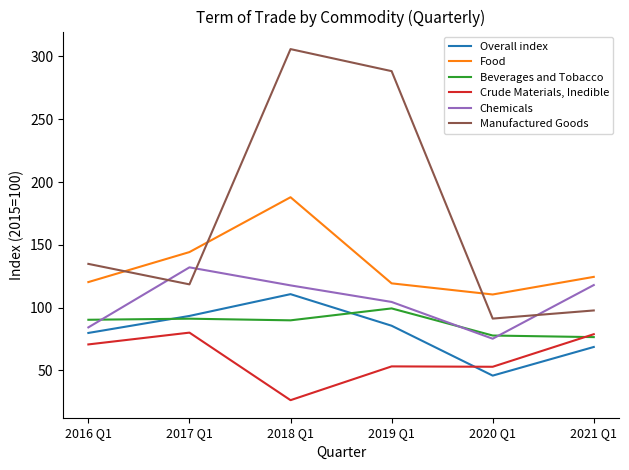

After their last crossing, which series has the higher values: Chemicals or Manufactured Goods?

Chemicals